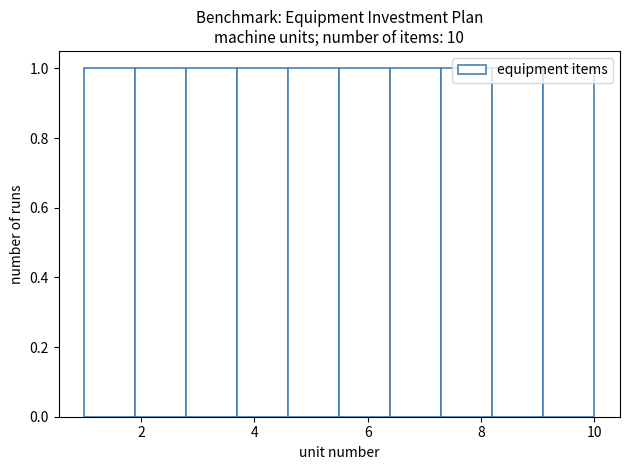

Reading left to right, list every bar in this chart as the range it spans on the x-axis followed by its height. Neither the bar edges nor the heights are printed on the chart, so give them approximately, as read against the axes.

1.0 to 1.9: 1
1.9 to 2.8: 1
2.8 to 3.7: 1
3.7 to 4.6: 1
4.6 to 5.5: 1
5.5 to 6.4: 1
6.4 to 7.3: 1
7.3 to 8.2: 1
8.2 to 9.1: 1
9.1 to 10.0: 1